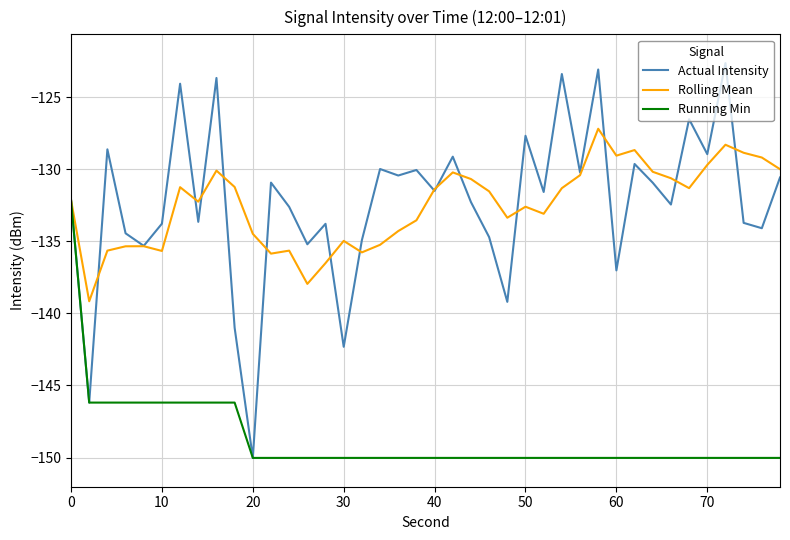

Which series has the largest range (max minus min)?

Actual Intensity